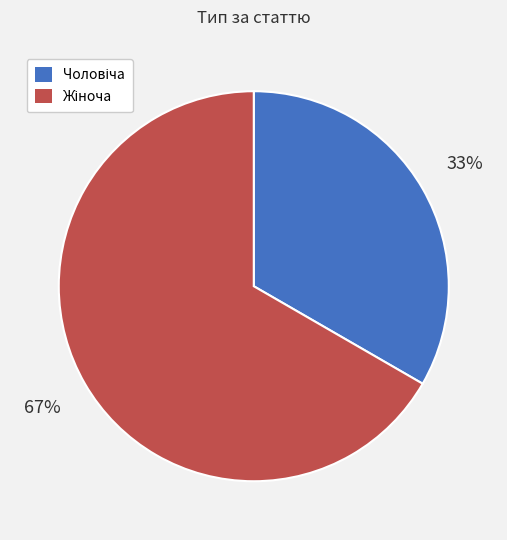

Count the number of slices in the pie.

2